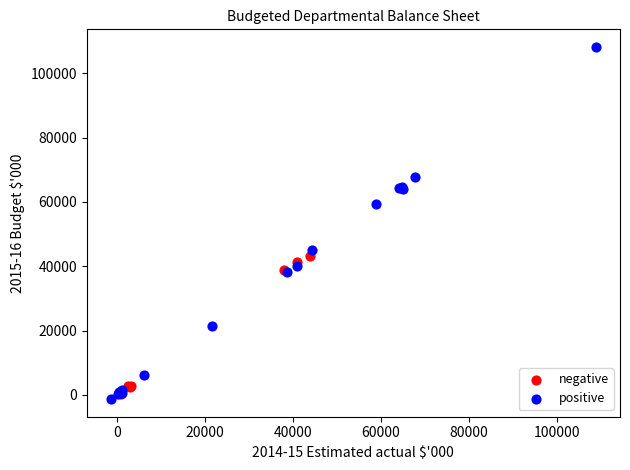

Which series has the widest spread of Y values?

positive